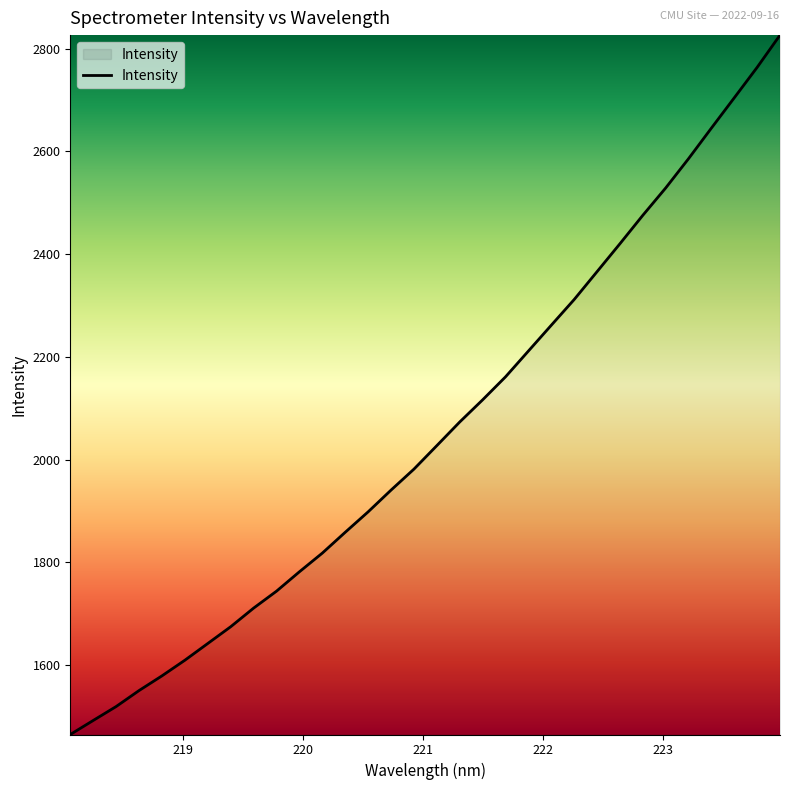

What is the greatest value displayed?

2826.4